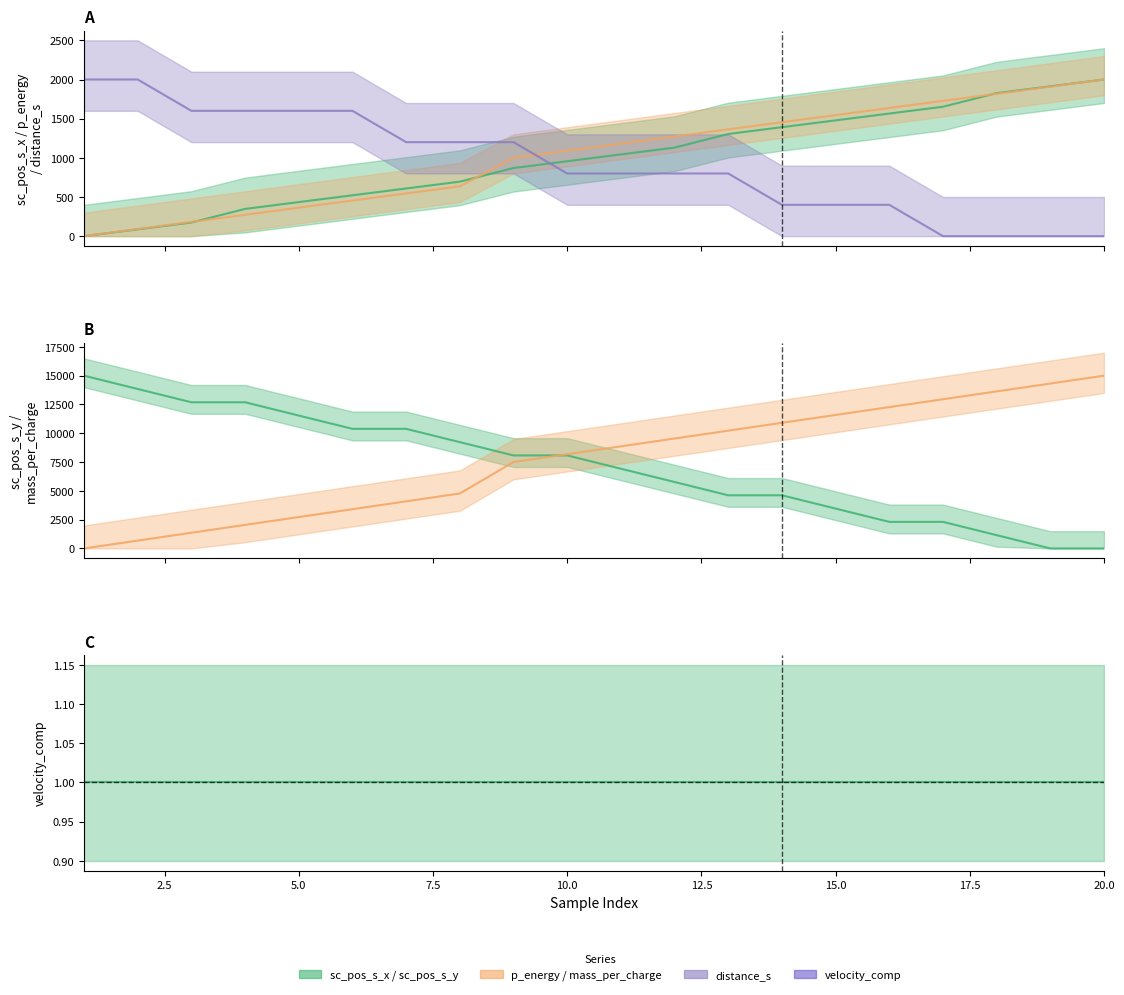

Between 8 and 19, which is larger?

19